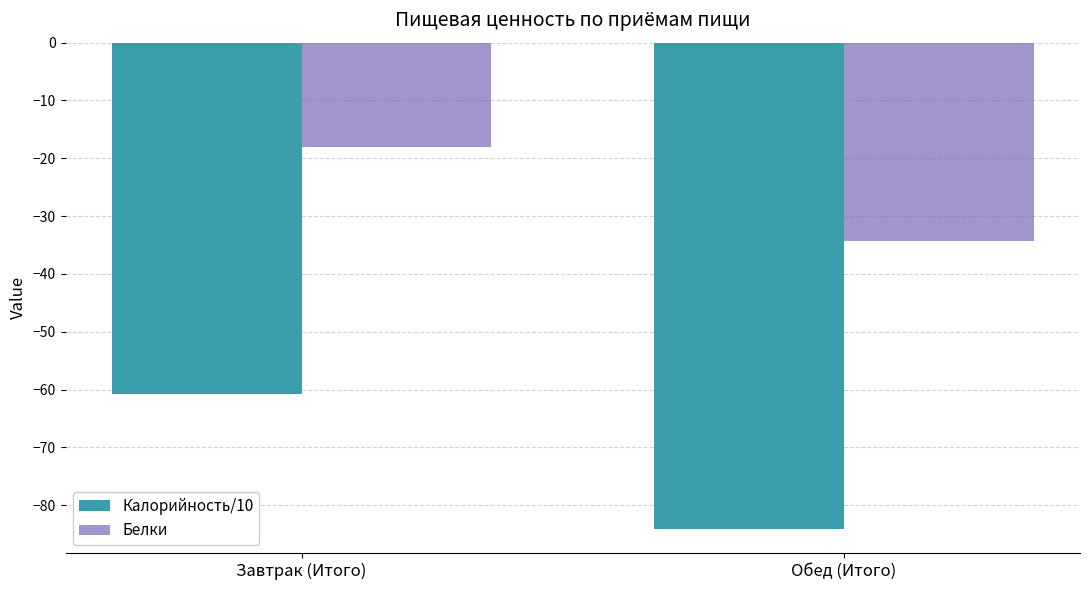

The value of Калорийность/10 at Завтрак (Итого) is -90.5. True or false?

False